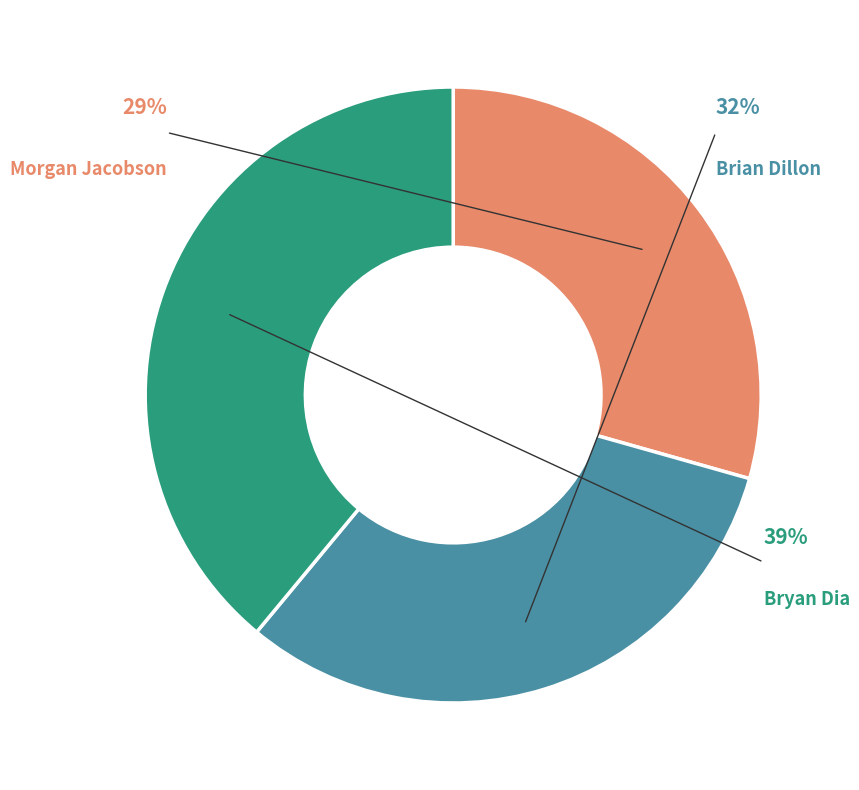

Rank the categories by value from lowest to highest.

Morgan Jacobson, Brian Dillon, Bryan Dia